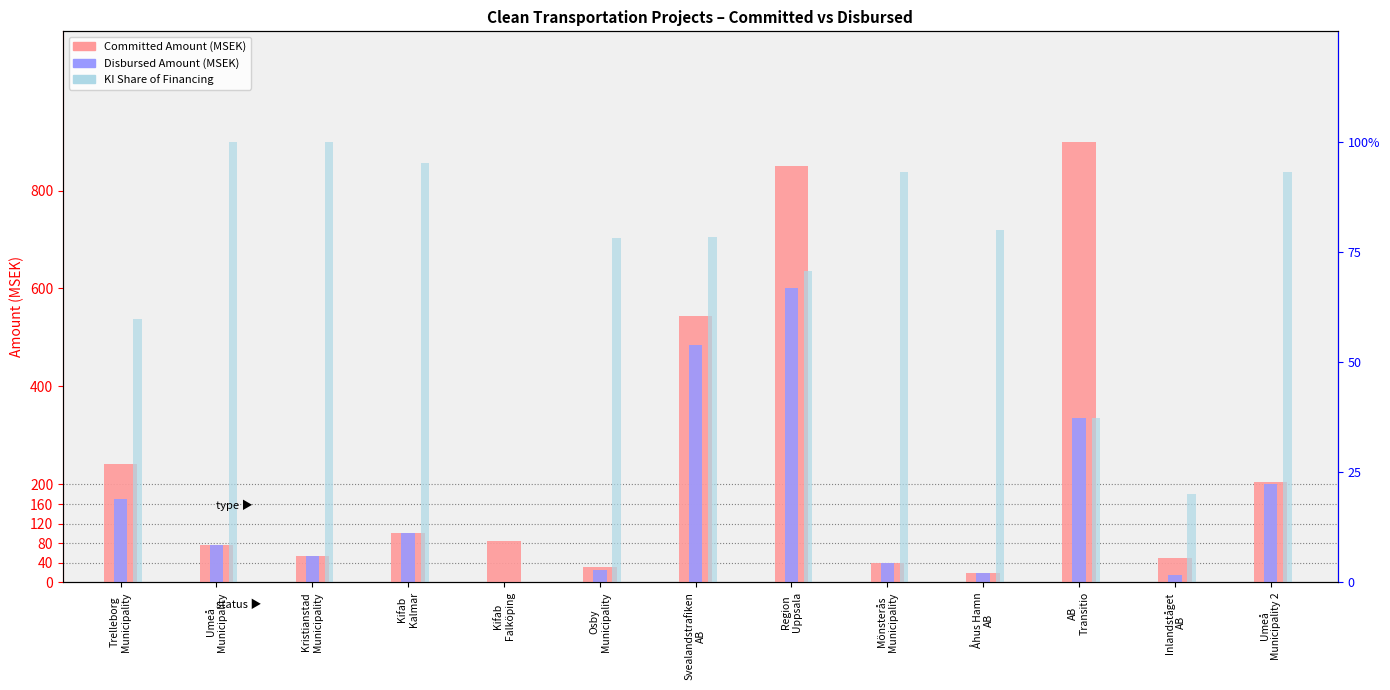

At Mönsterås
Municipality, list the series in order from smallest to largest.

KI Share (fraction), Committed Amount (MSEK), Disbursed Amount (MSEK)